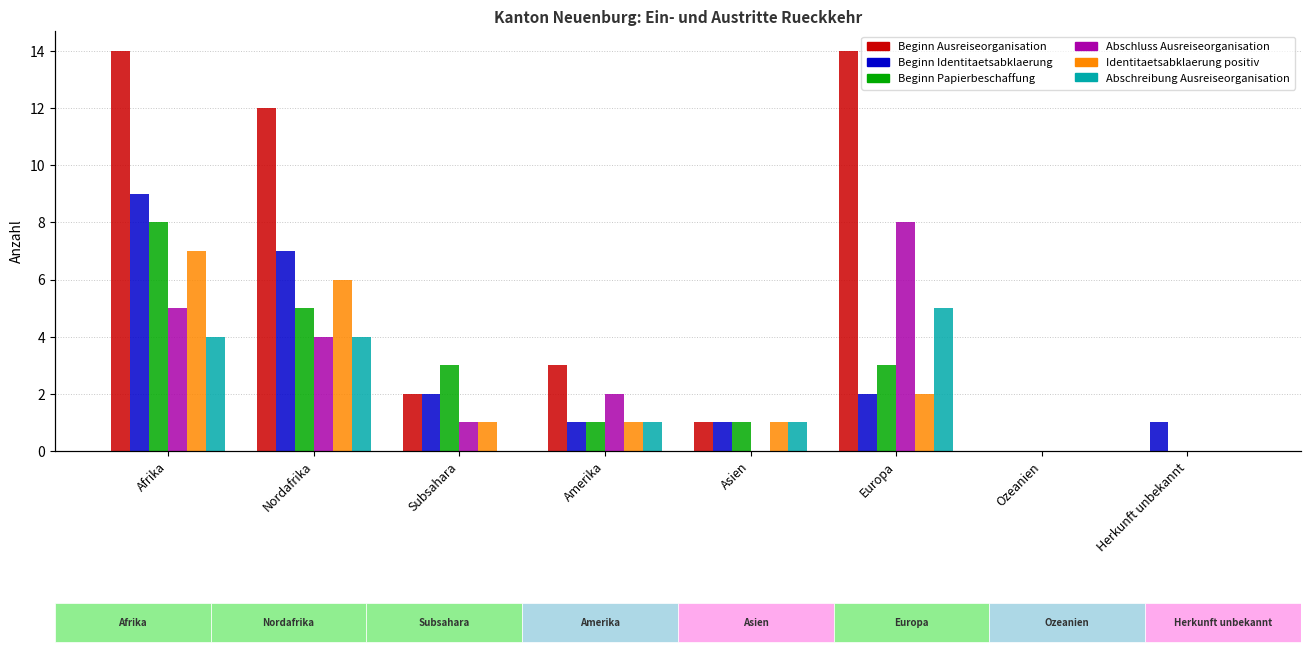

Between Amerika and Subsahara, which is larger?

Amerika